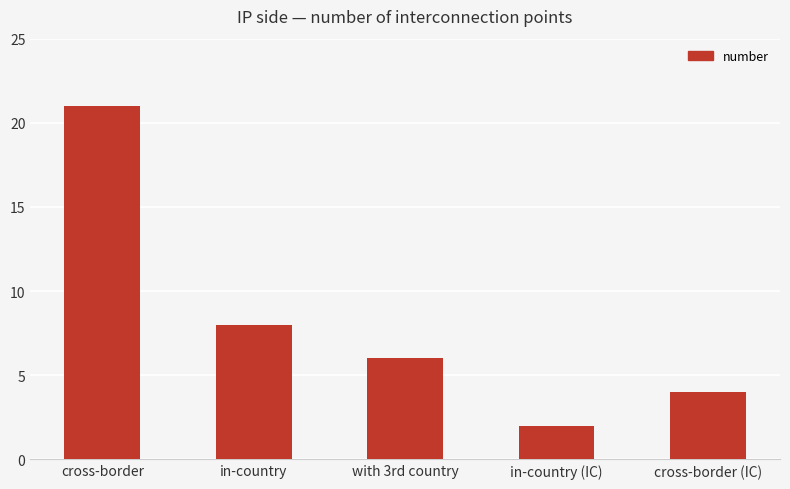

The value at in-country (IC) is 3. True or false?

False